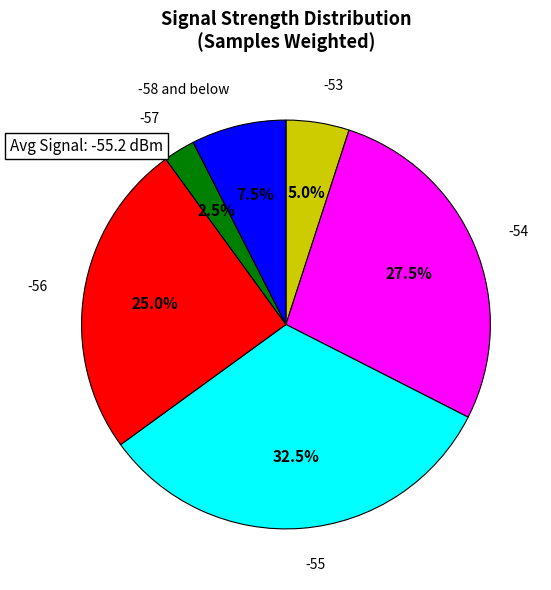

Is there a majority slice in this chart?

No